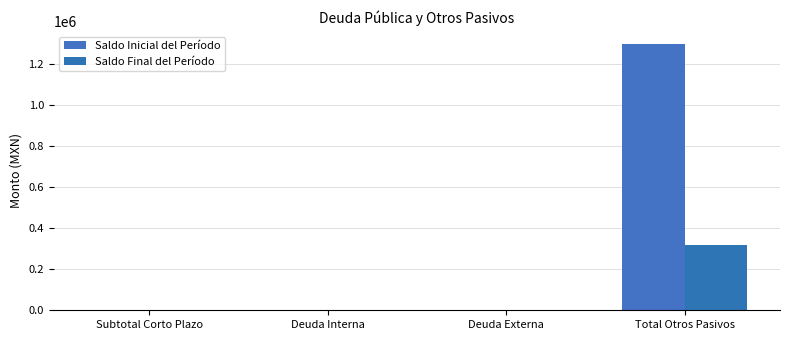

At which category is the sum across all series the highest?

Total Otros Pasivos